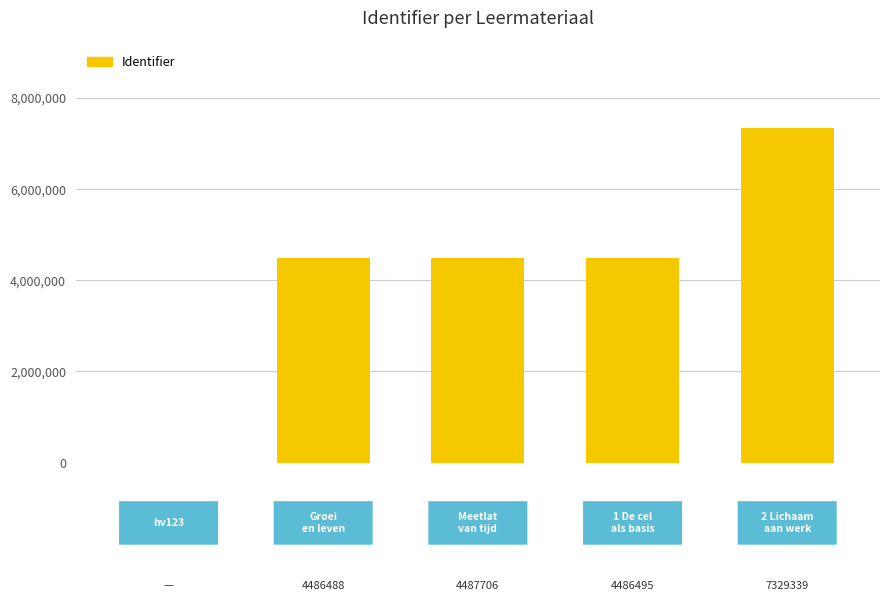

What is the sum of all values?

20790028